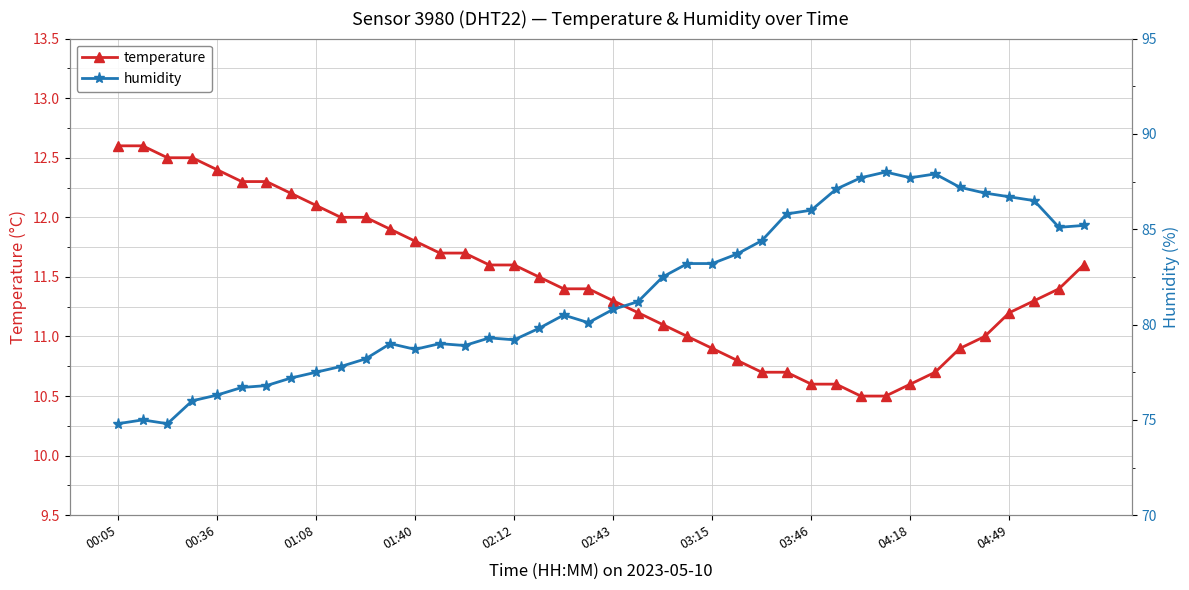

What are all the series names shown in the legend?

temperature, humidity